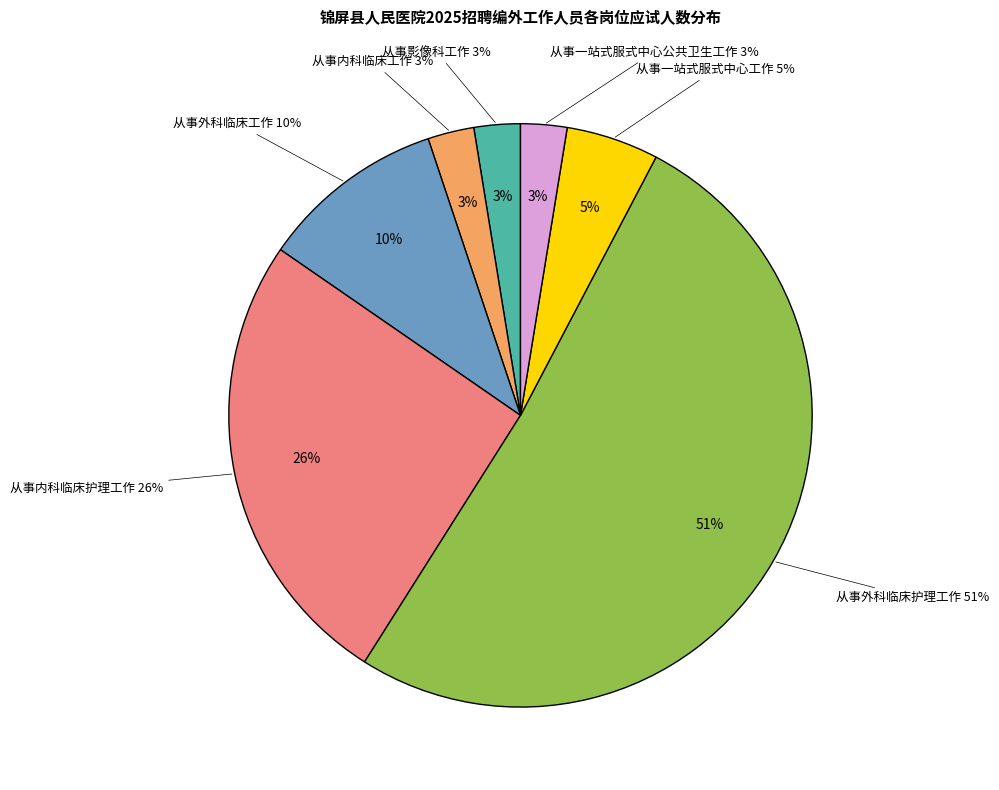

How many slices are in this pie chart?

7